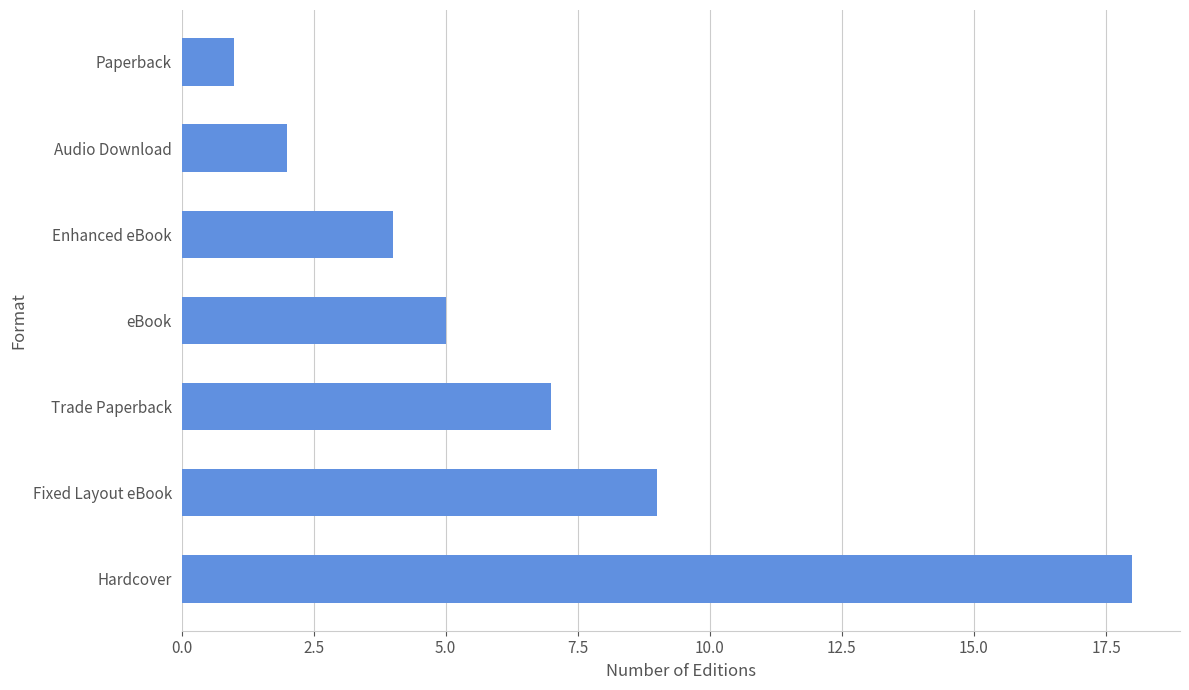

What is the ratio of the value at Enhanced eBook to the value at Paperback?

4.0